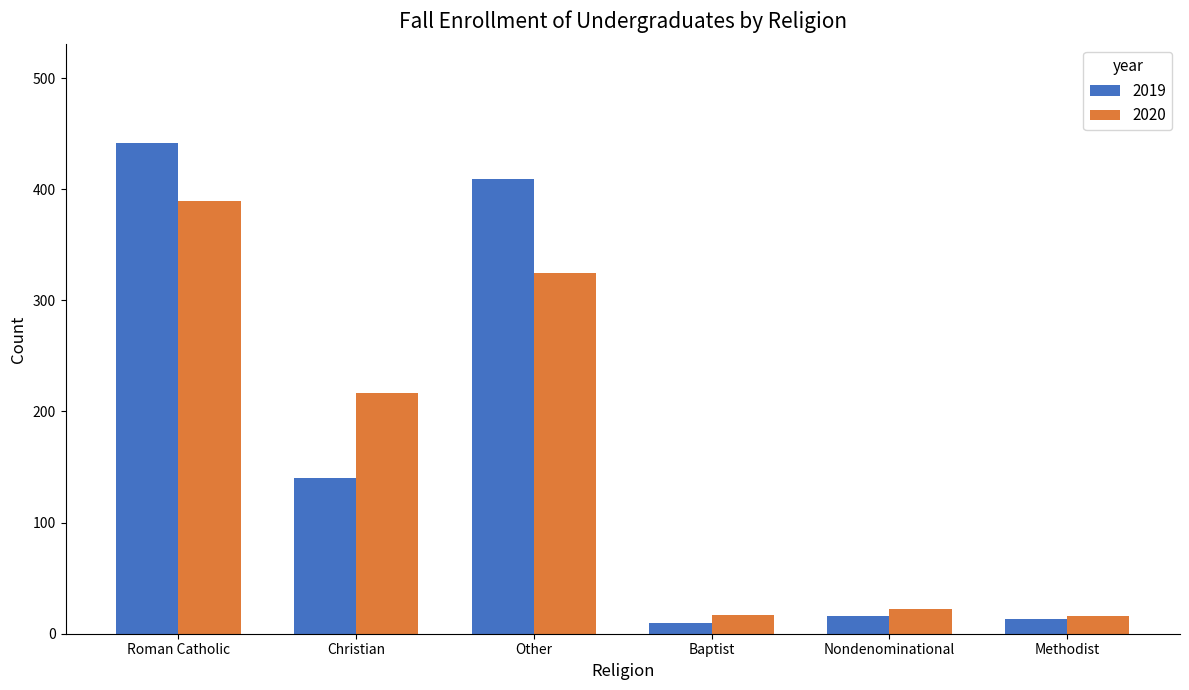

Rank the series by their average value, from lowest to highest.

2020, 2019